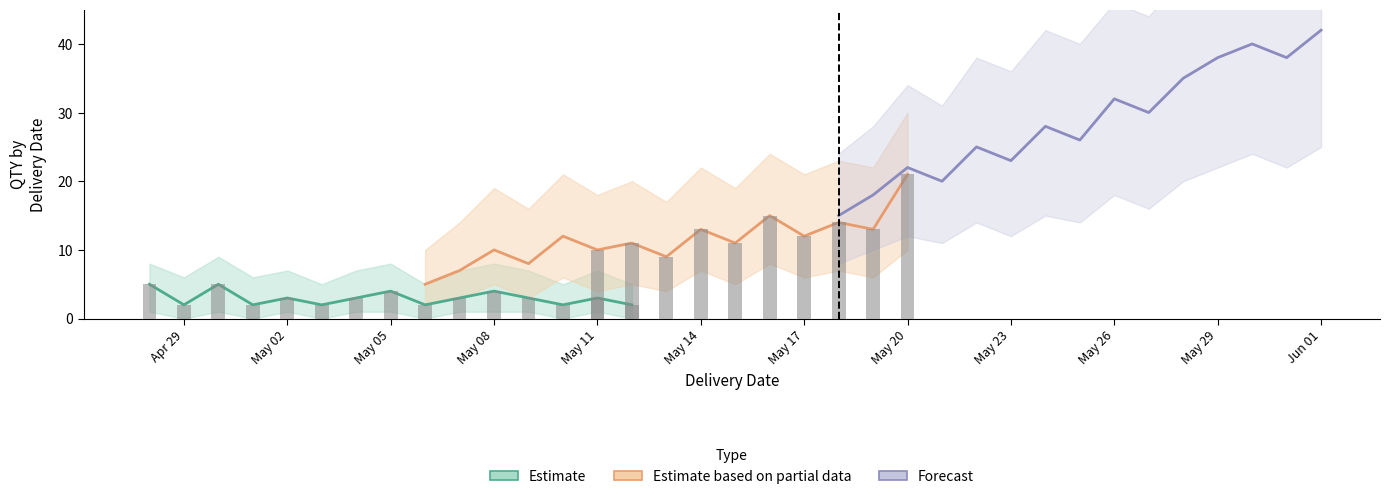

Rank the series by their maximum value, from lowest to highest.

Estimate, Estimate based on partial data, Forecast